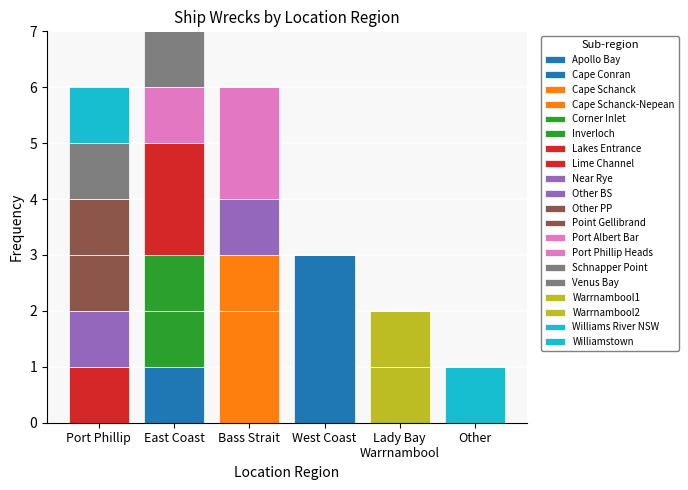

Which has a higher value, Port Phillip or Other?

Port Phillip